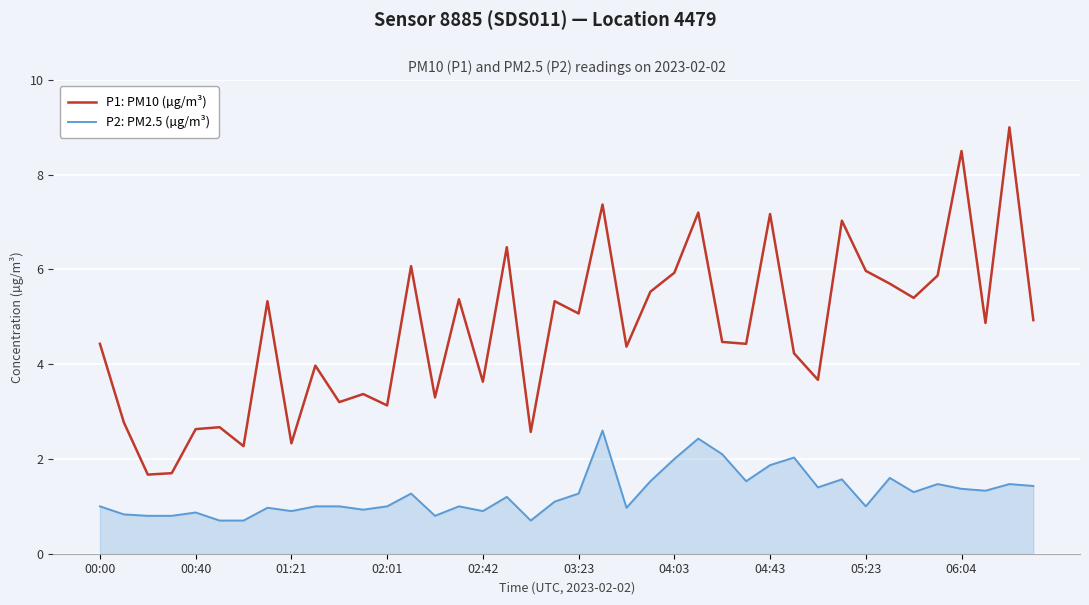

Which series has the largest total across all categories?

P1: PM10 (µg/m³)